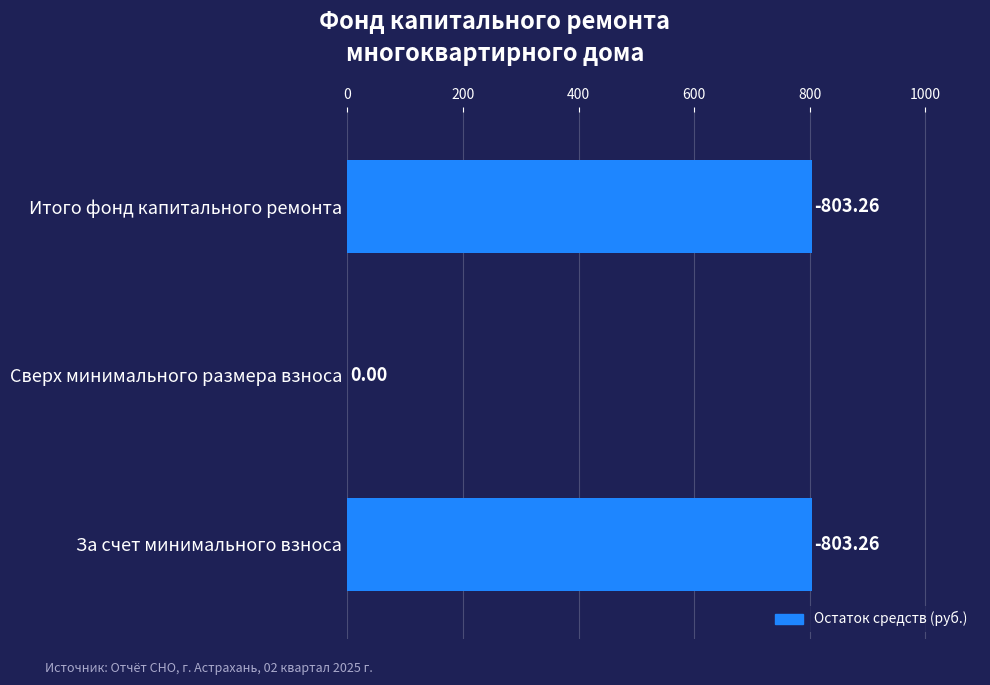

Are the bars horizontal?

Yes